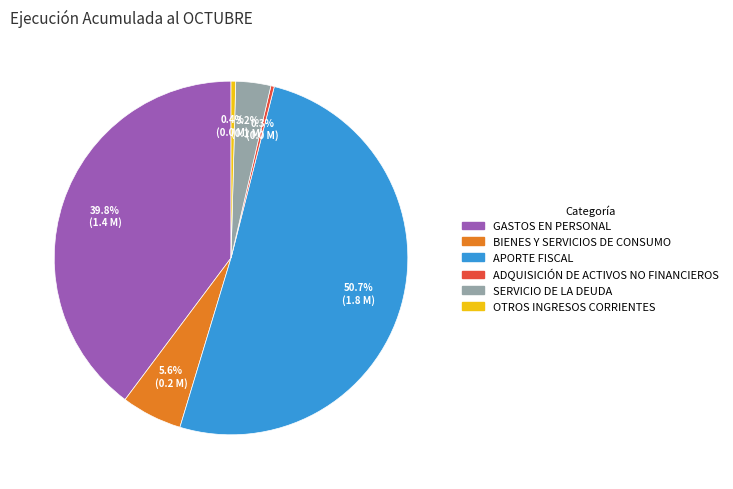

What is the largest slice in the pie chart?

APORTE FISCAL